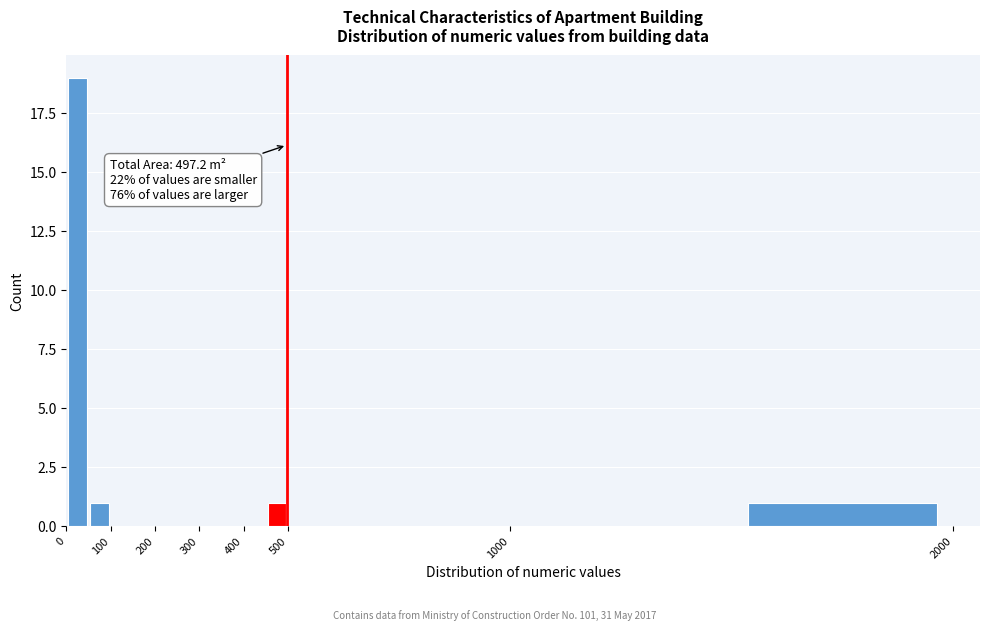

Which range on the x-axis has the tallest bar?

0 to 50